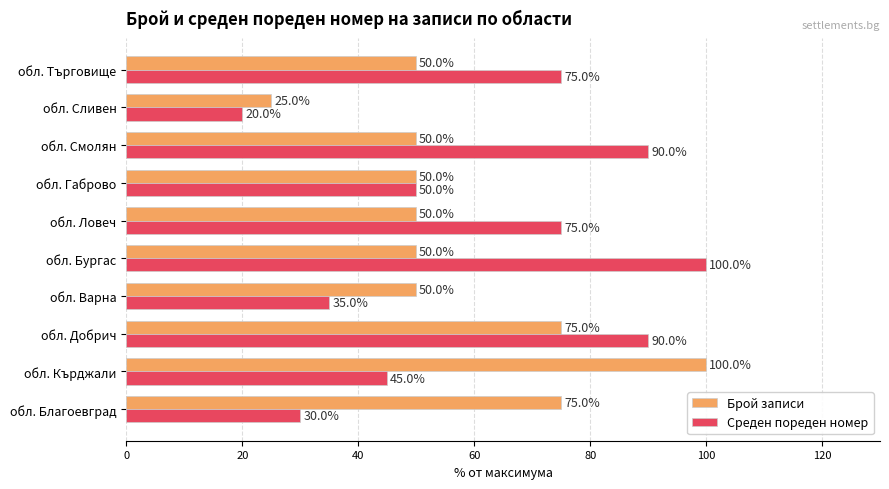

At how many categories does at least one series exceed 35?

9